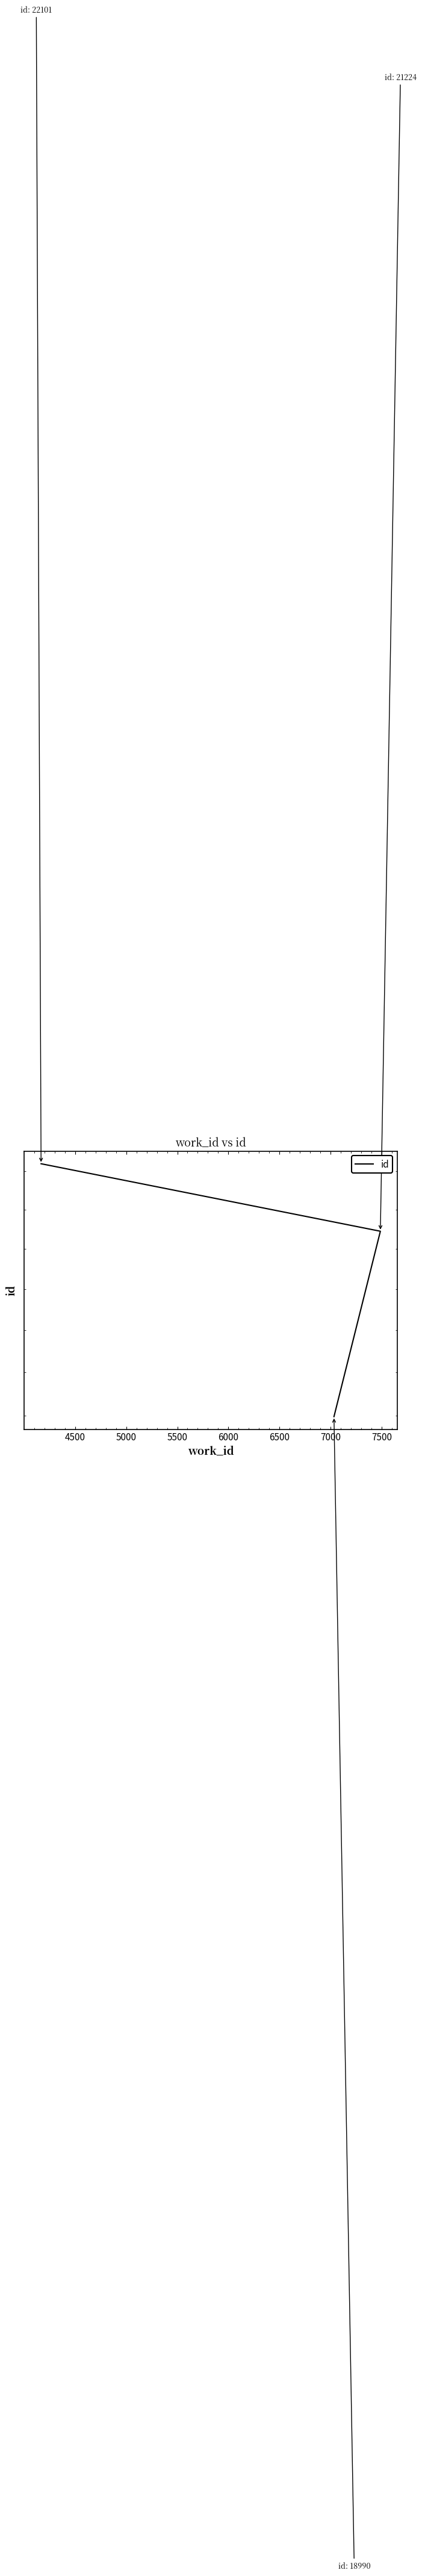

How many categories are shown in the chart?

3